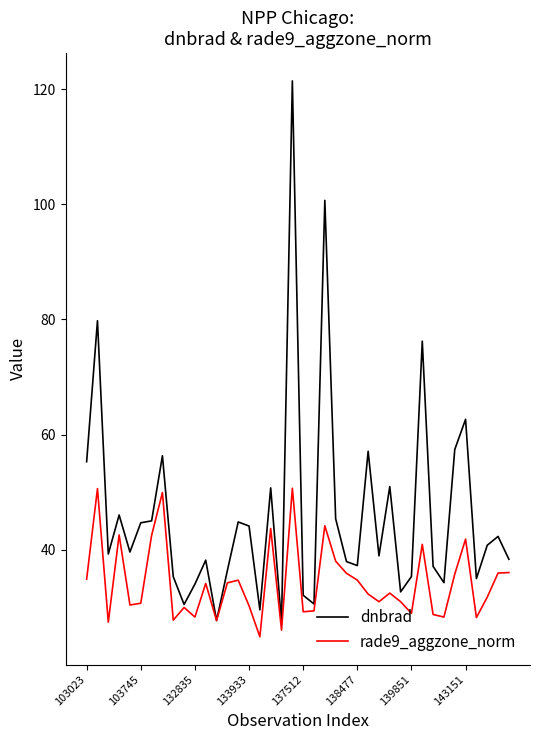

What is the minimum value shown in the chart?

24.9